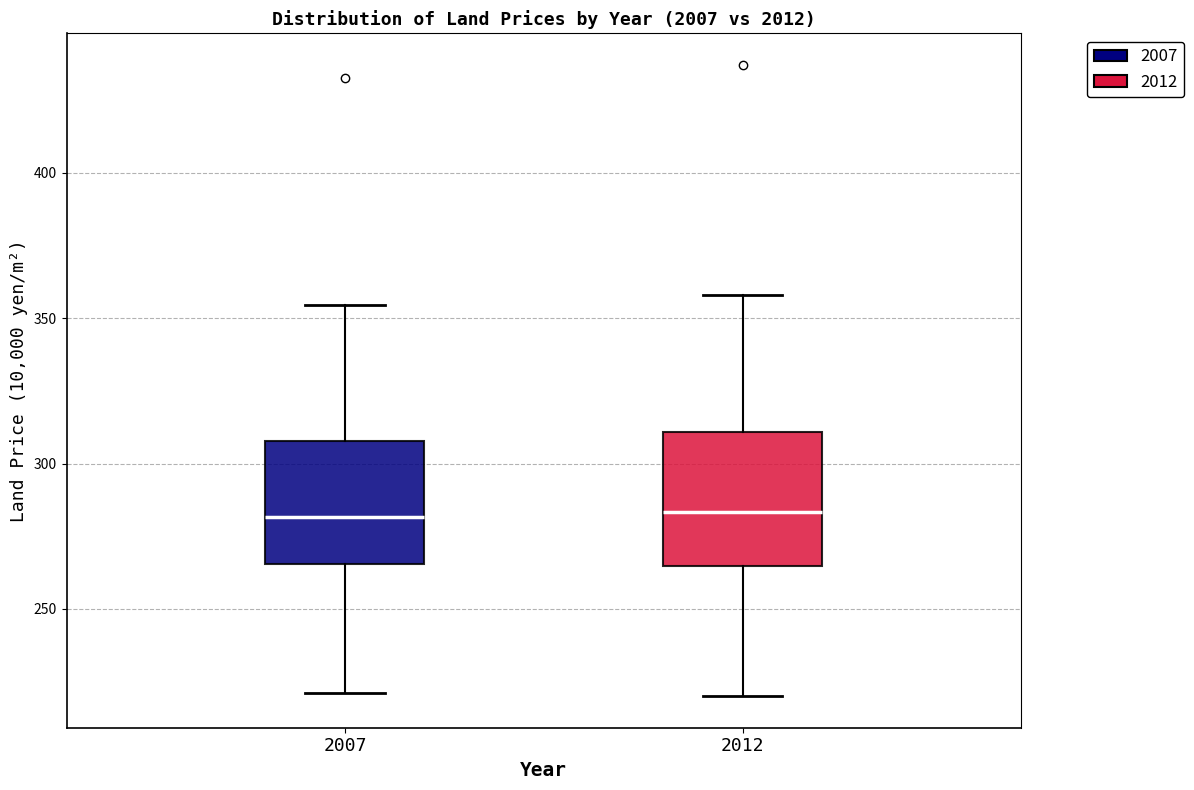

Reading left to right, transcribe this box plot: for each box, give where its median line is, the range the box spans, and where its two whiskers end, as read against the y-axis. The values are not printed on the chart, so give them approximately, as read against the axis.

2007: median 280, box 265 to 310, whiskers 220 to 355
2012: median 285, box 265 to 310, whiskers 220 to 360